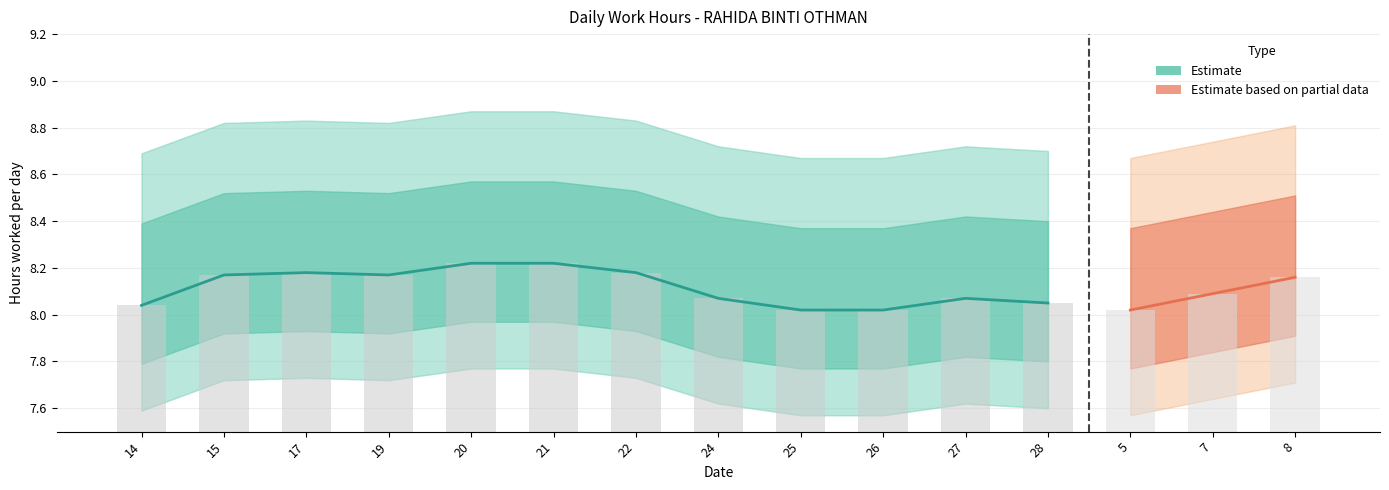

What is the difference between the values at 15 and 26?

0.2